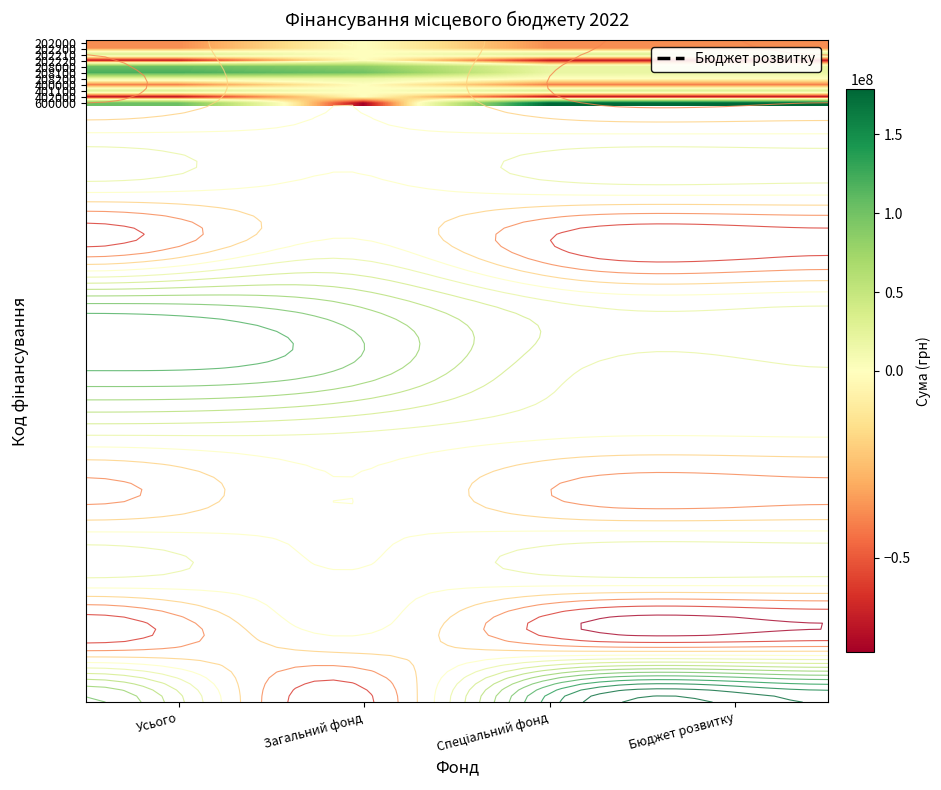

Which category has the highest value across all series?

Спеціальний фонд